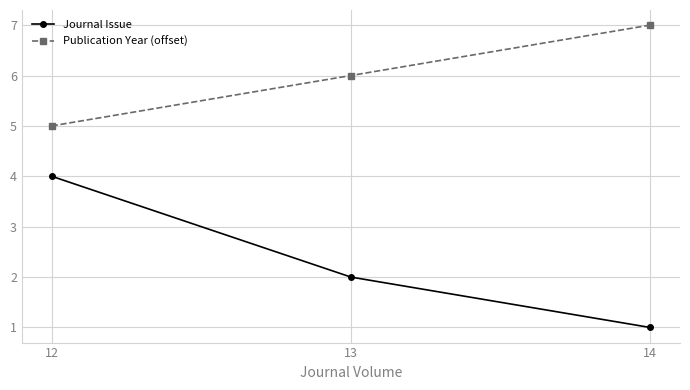

What is the sum of all Journal Issue values?

7